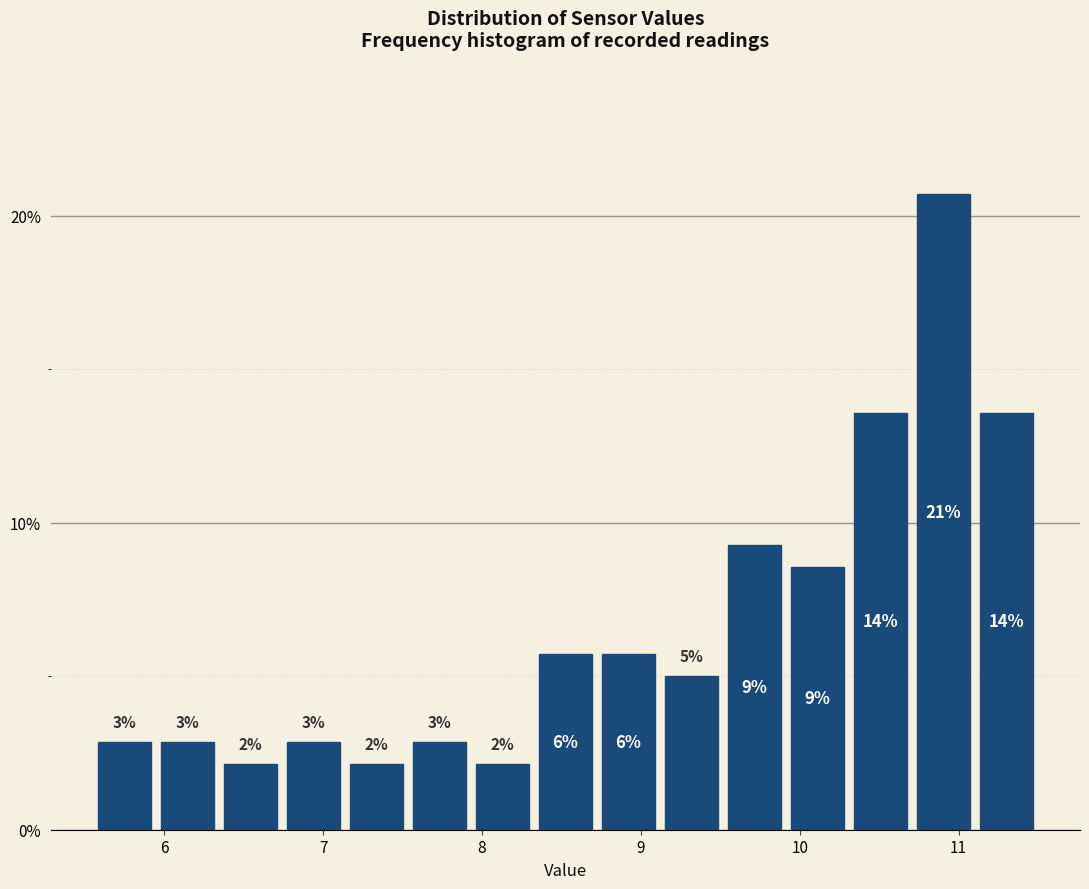

Around what value on the x-axis is the tallest bar? Give the approximate position of its centre, as read against the axis.

10.9